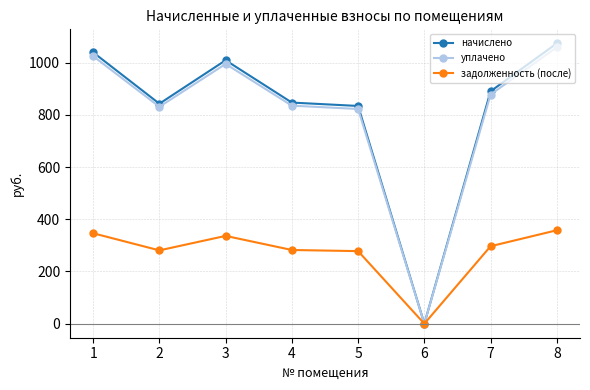

What is the difference between the maximum and minimum values in the начислено series?

1073.5